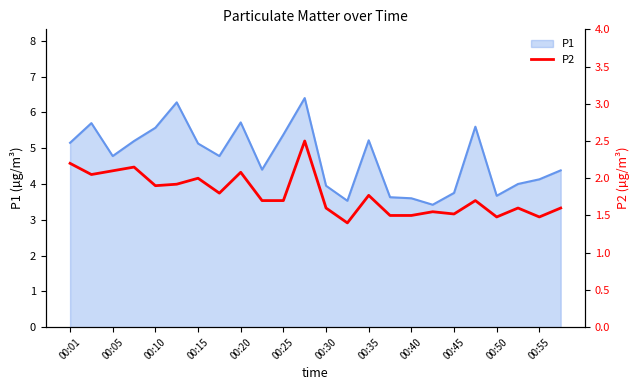

Is it true that P1 equals 2.0 at 00:30?

False